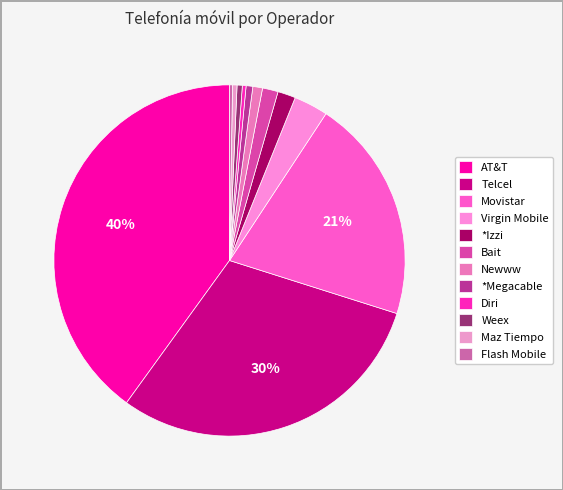

Is there a majority slice in this chart?

No